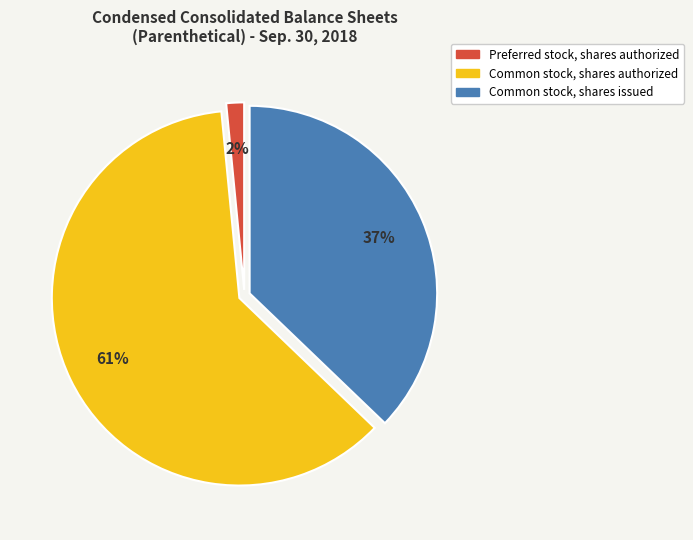

Which has a higher value, Common stock, shares issued or Common stock, shares authorized?

Common stock, shares authorized